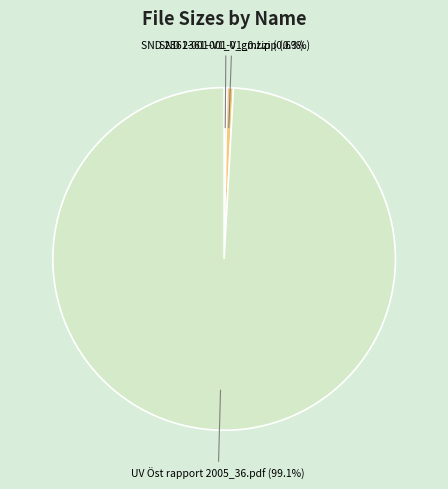

To the nearest percent, what percentage of the pie is UV Öst rapport 2005_36.pdf?

99%